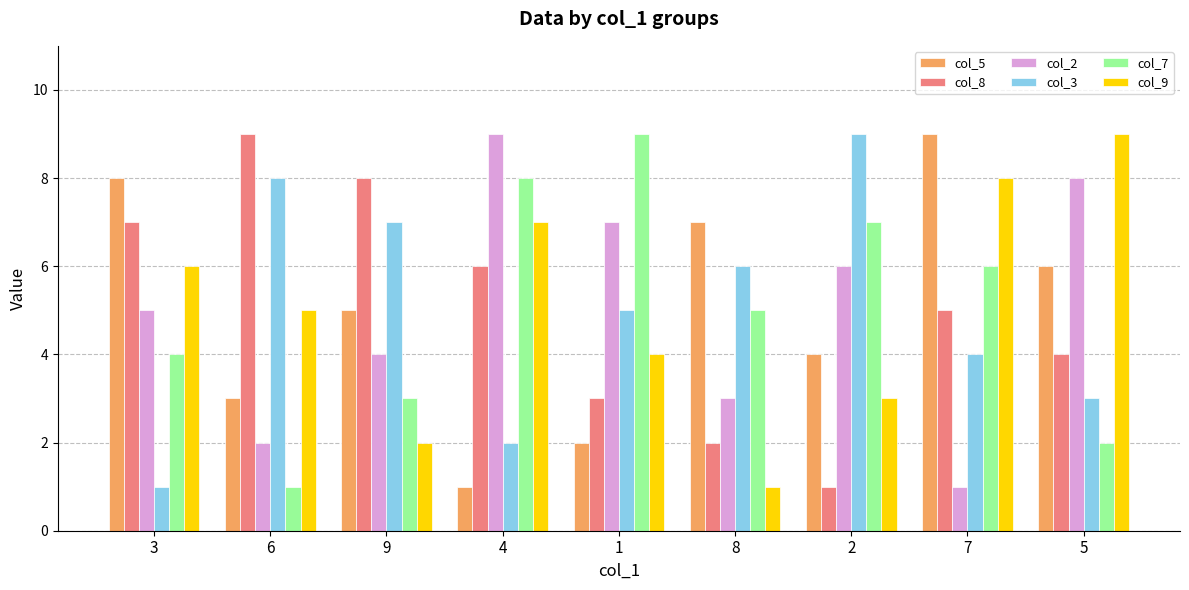

The value of col_7 at 7 is 3. True or false?

False